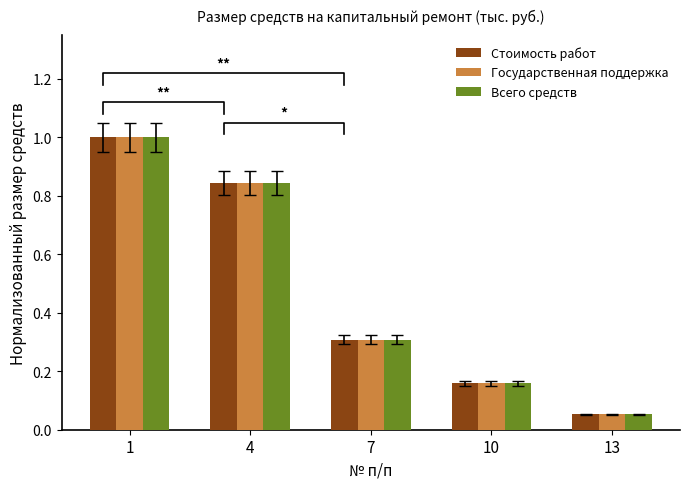

At which label does Стоимость работ reach its minimum?

13